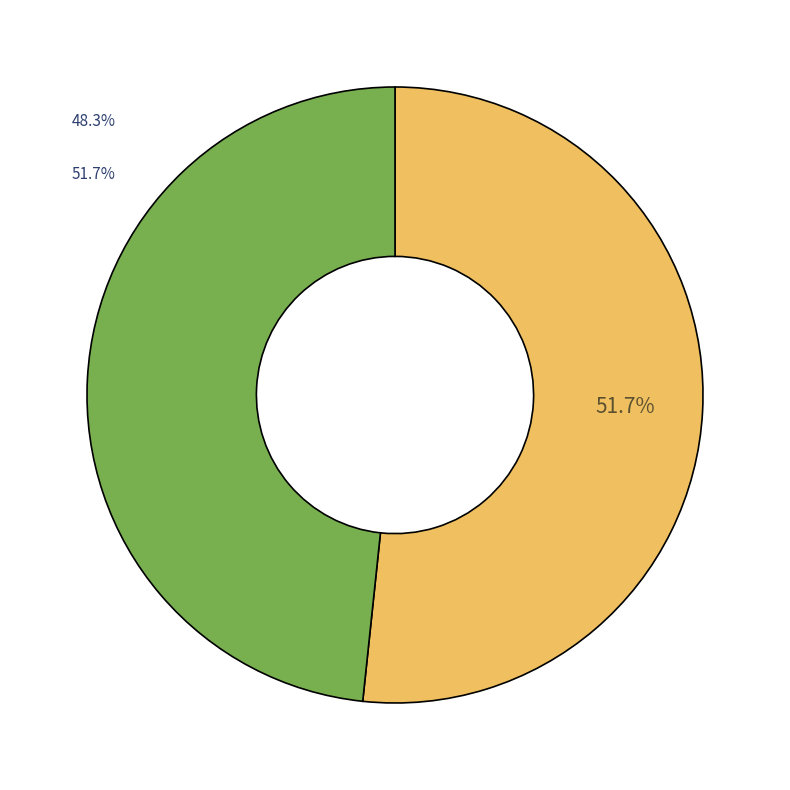

How many segments does this pie chart have?

2